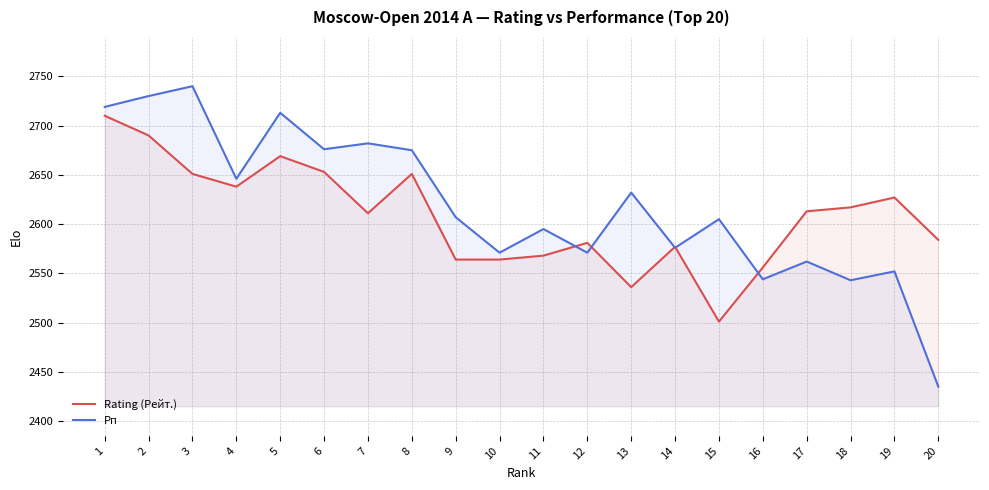

The Rating (Рейт.) series shows 3692 at 6. True or false?

False